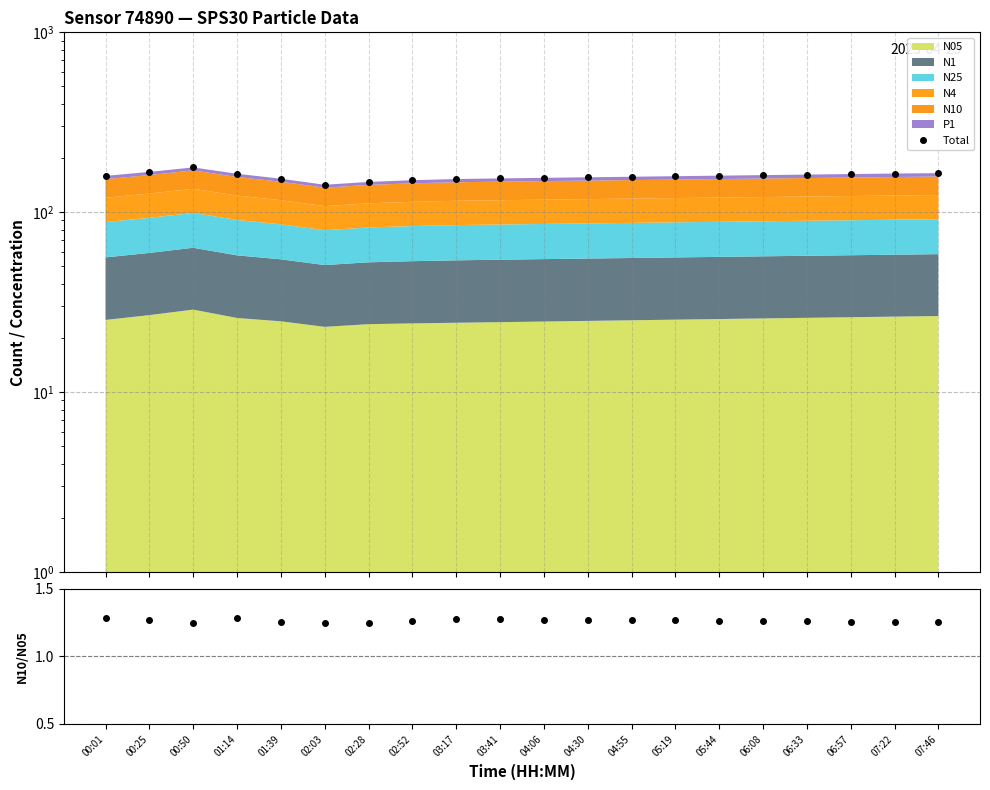

Reading left to right, what are all the values shown in this chart?

Total: 159.3	167.6	177.5	163.7	153.6	142.2	147.4	150.7	153.0	154.2	155.3	156.4	157.6	158.6	159.8	160.8	161.9	163.1	164.1	164.9
N10/N05: 1.3	1.3	1.2	1.3	1.3	1.2	1.2	1.3	1.3	1.3	1.3	1.3	1.3	1.3	1.3	1.3	1.3	1.3	1.3	1.3